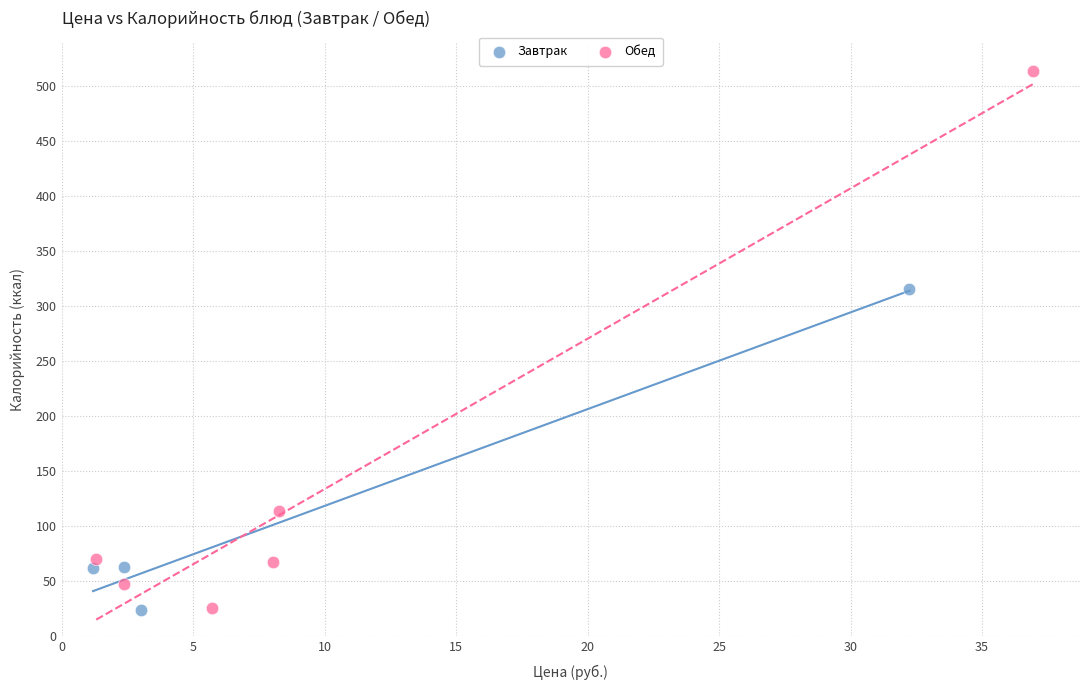

Which series reaches the maximum Y coordinate?

Обед